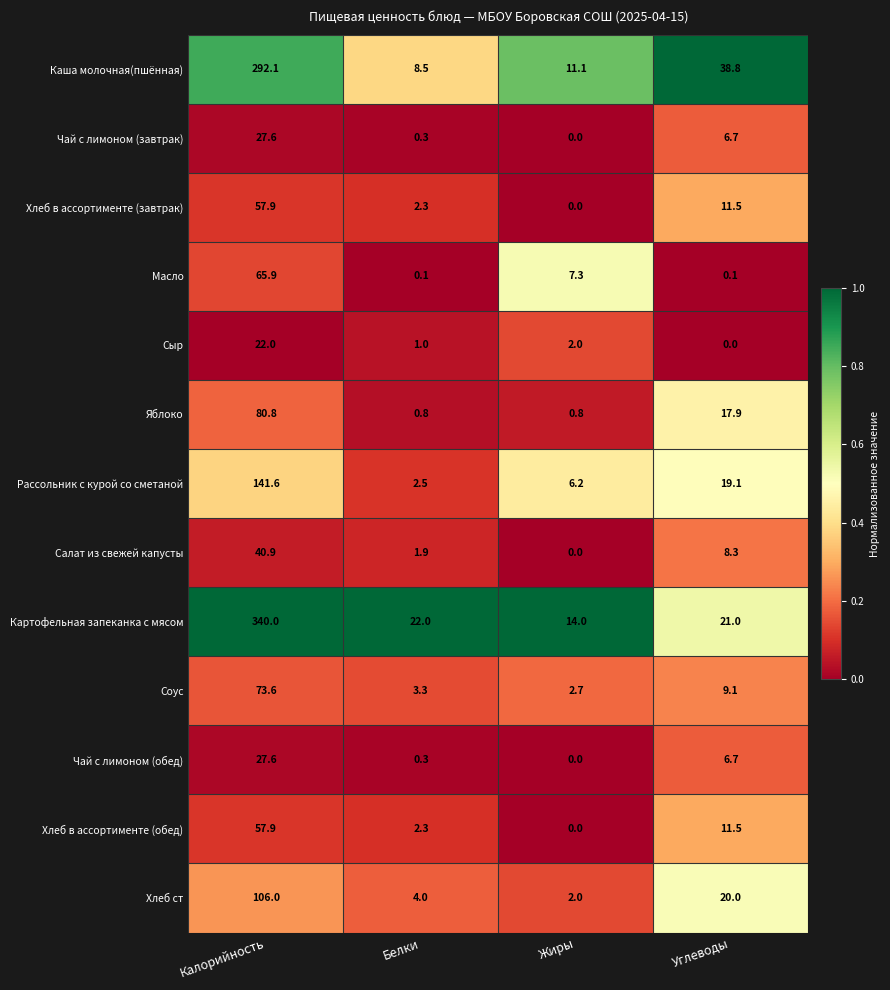

At which label does Соус first exceed 9?

Калорийность